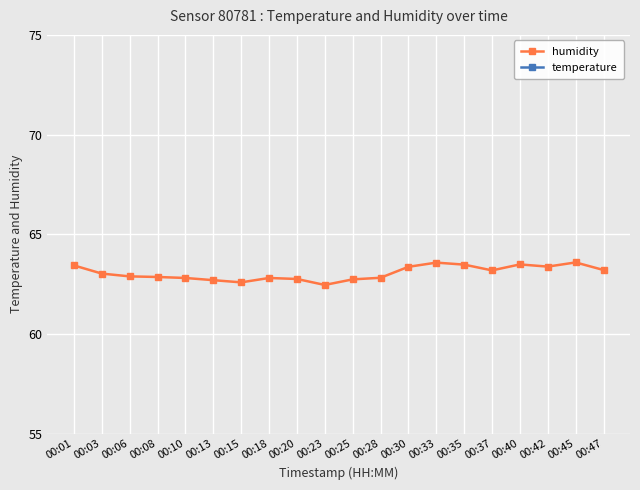

Read the temperature value at 00:25.

8.6